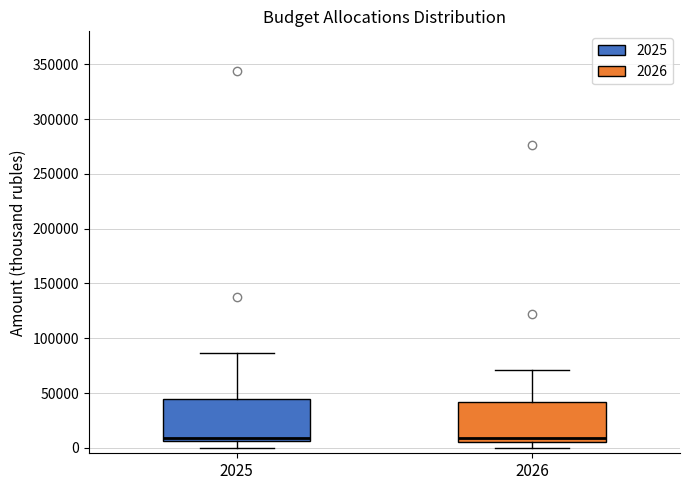

Reading left to right, transcribe this box plot: for each box, give where its median line is, the range the box spans, and where its two whiskers end, as read against the y-axis. The values are not printed on the chart, so give them approximately, as read against the axis.

2025: median 10000, box 5000 to 45000, whiskers 0 to 85000
2026: median 10000, box 5000 to 40000, whiskers 0 to 70000